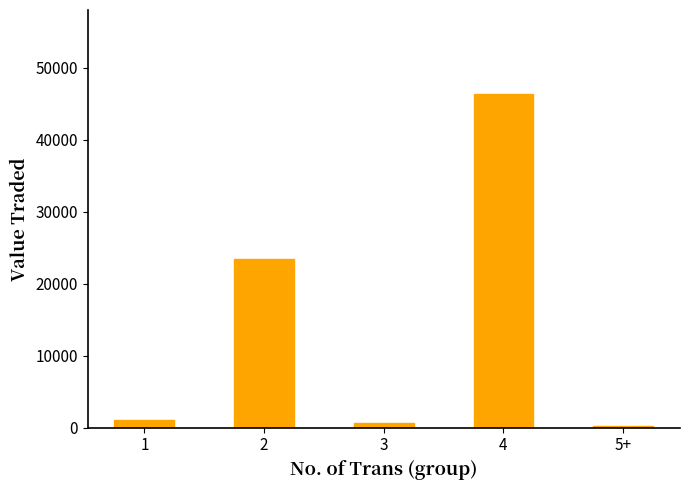

What is the label of the 4th bar from the right?

2